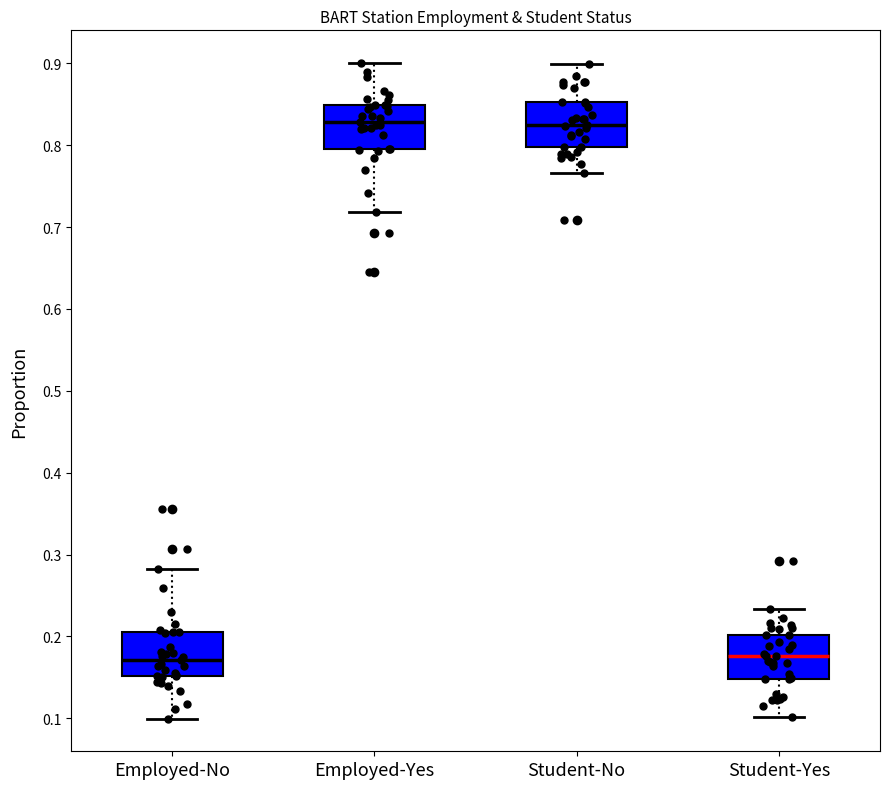

Where is the lower edge of the box for Student-Yes on the y-axis? The values are not printed on the chart, so give them approximately, as read against the axis.

0.15